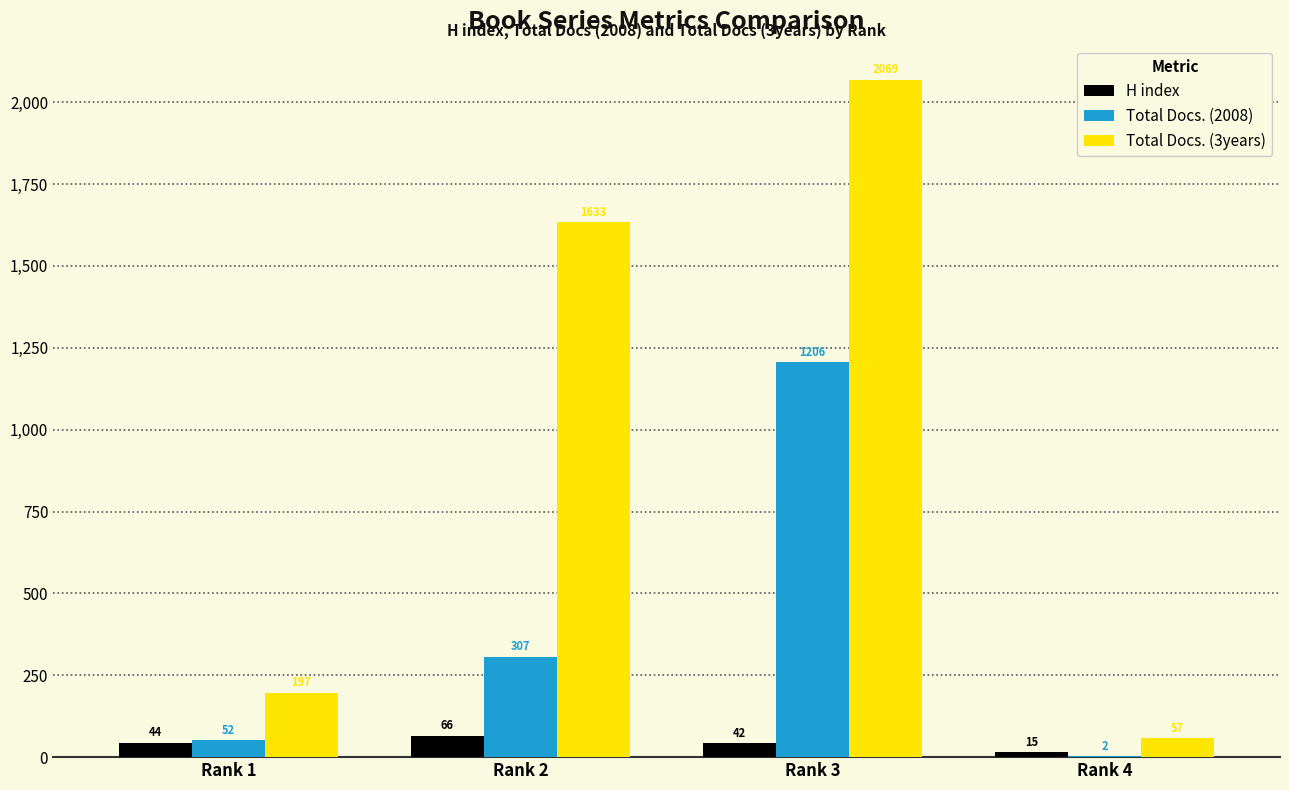

How many groups of bars are there?

4